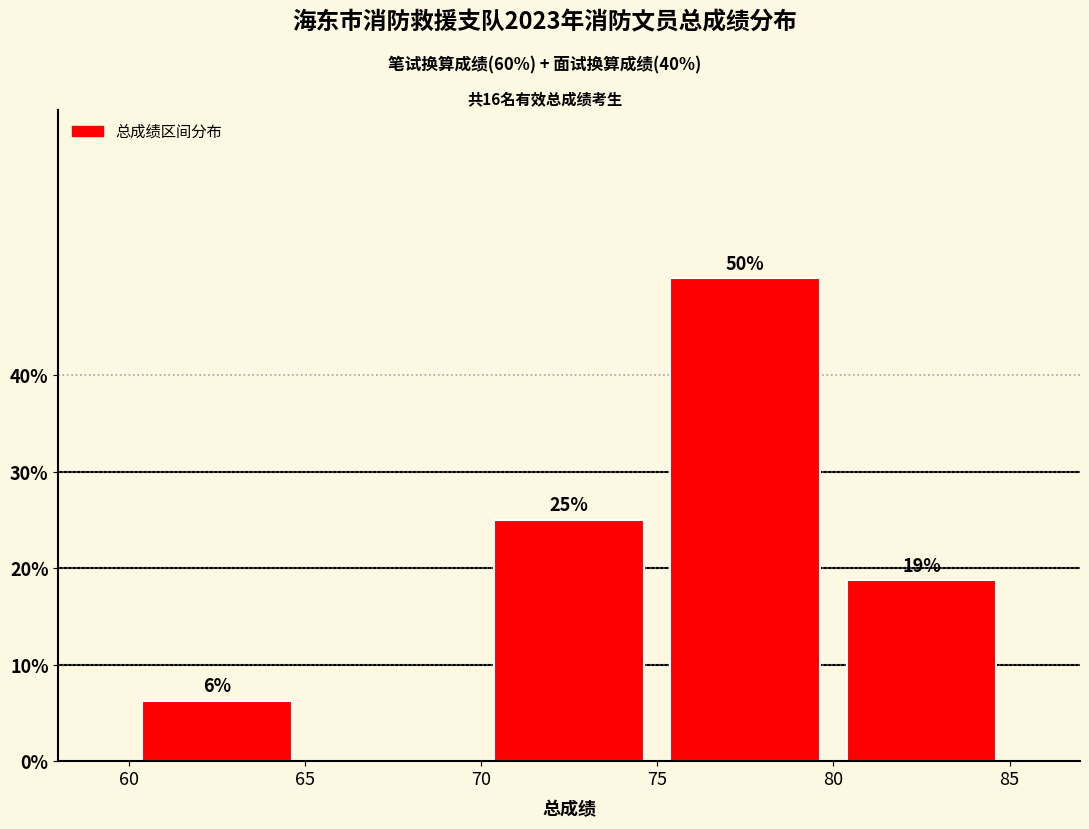

Which range on the x-axis has the tallest bar?

75 to 80